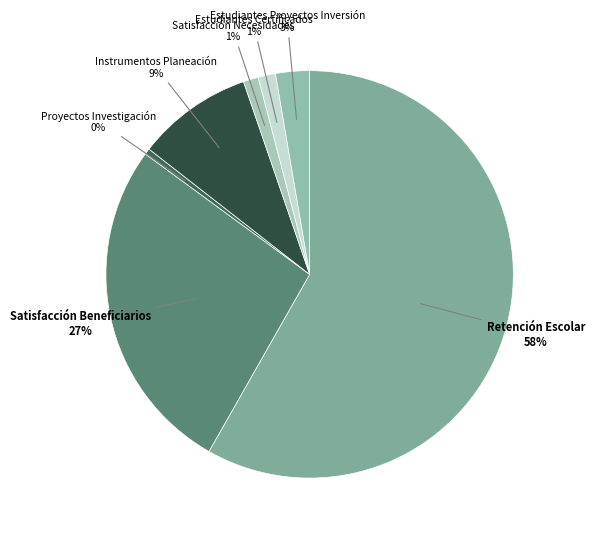

Which slice represents more than half of the pie?

Retención Escolar